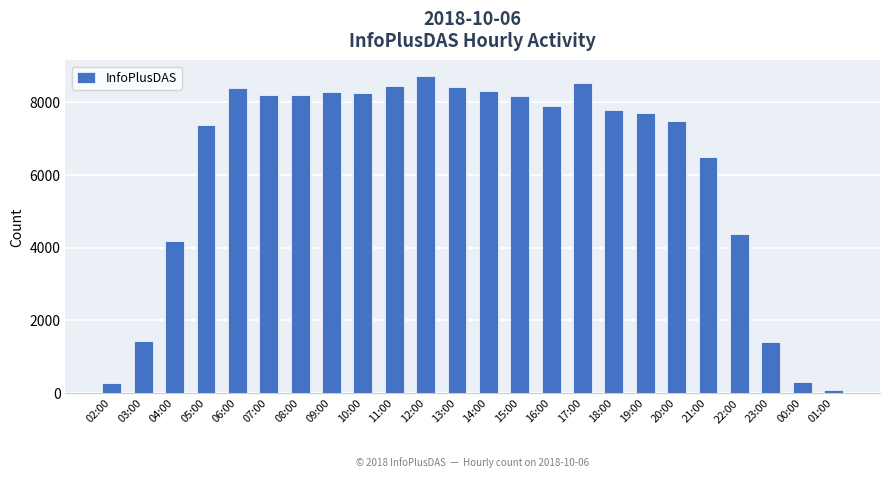

How many data points does each series have?

24